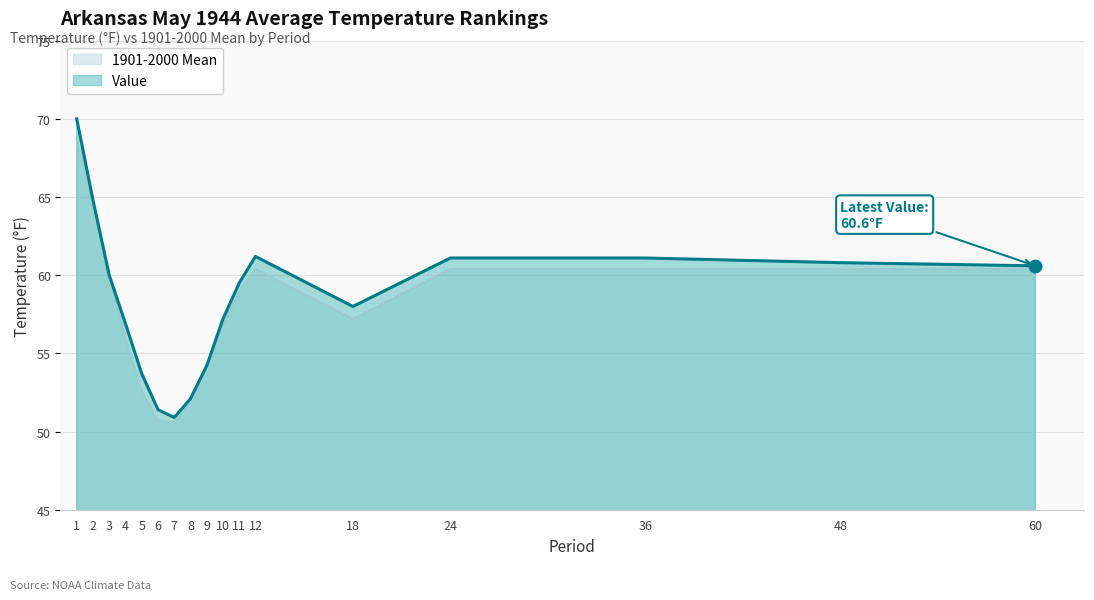

At which label does 1901-2000 Mean first exceed 59?

1